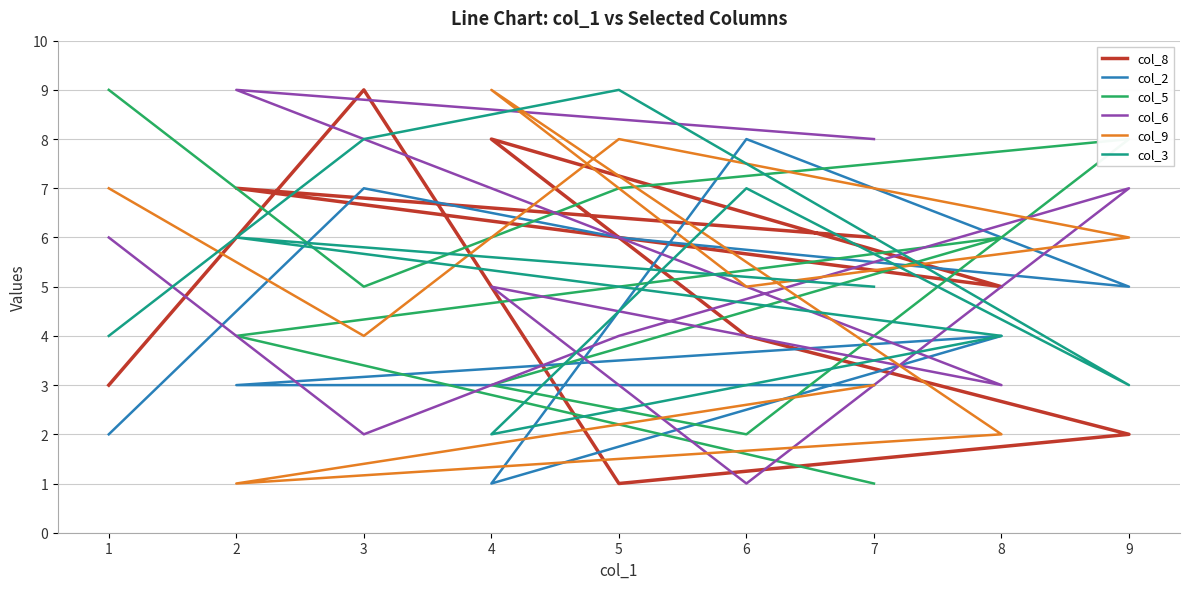

Is it true that col_5 equals 2 at 6?

True